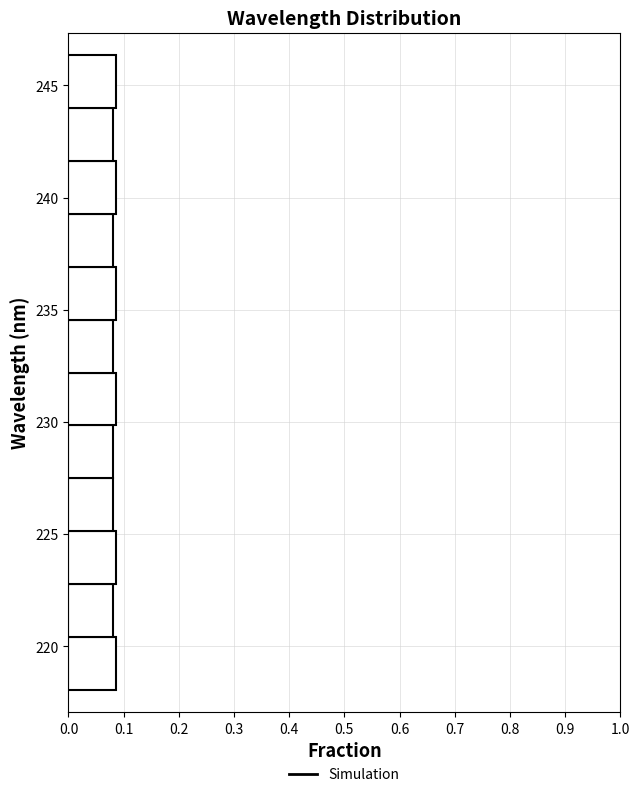

Reading bottom to top, transcribe this chart: for each bar, give the range it covers on the y-axis and its length. Neither the bar edges nor the lengths are printed on the chart, so give them approximately, as read against the axes.

218.0 to 220.5: 0.09
220.5 to 223.0: 0.08
223.0 to 225.0: 0.09
225.0 to 227.5: 0.08
227.5 to 230.0: 0.08
230.0 to 232.0: 0.09
232.0 to 234.5: 0.08
234.5 to 237.0: 0.09
237.0 to 239.5: 0.08
239.5 to 241.5: 0.09
241.5 to 244.0: 0.08
244.0 to 246.5: 0.09